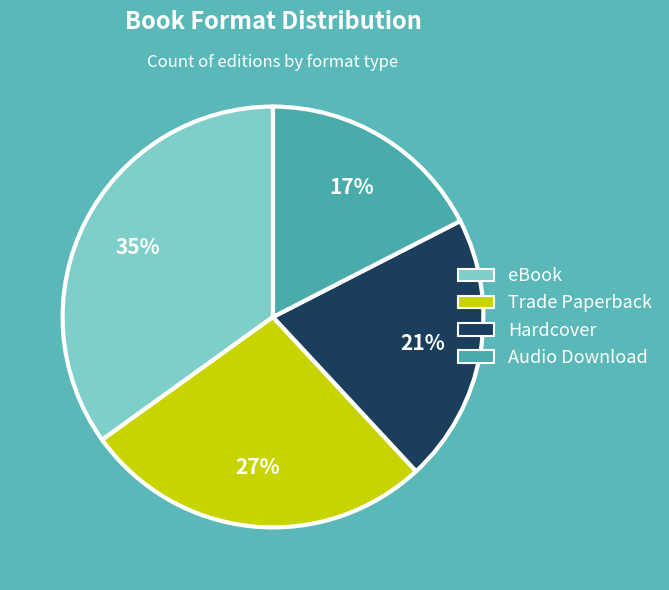

Which has a higher value, eBook or Trade Paperback?

eBook